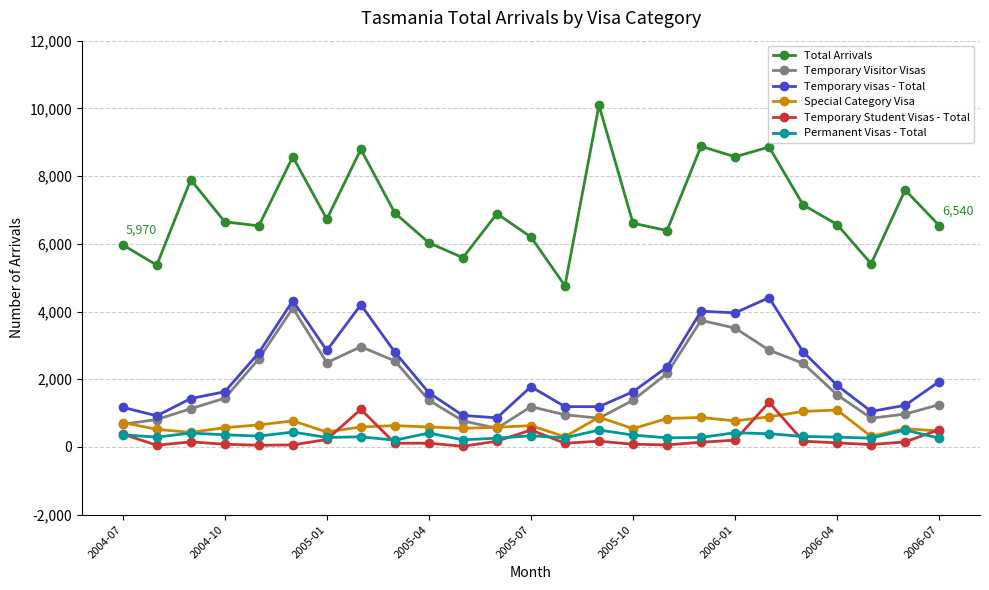

True or false: Total Arrivals has more than 1 points higher than both neighbors.

True